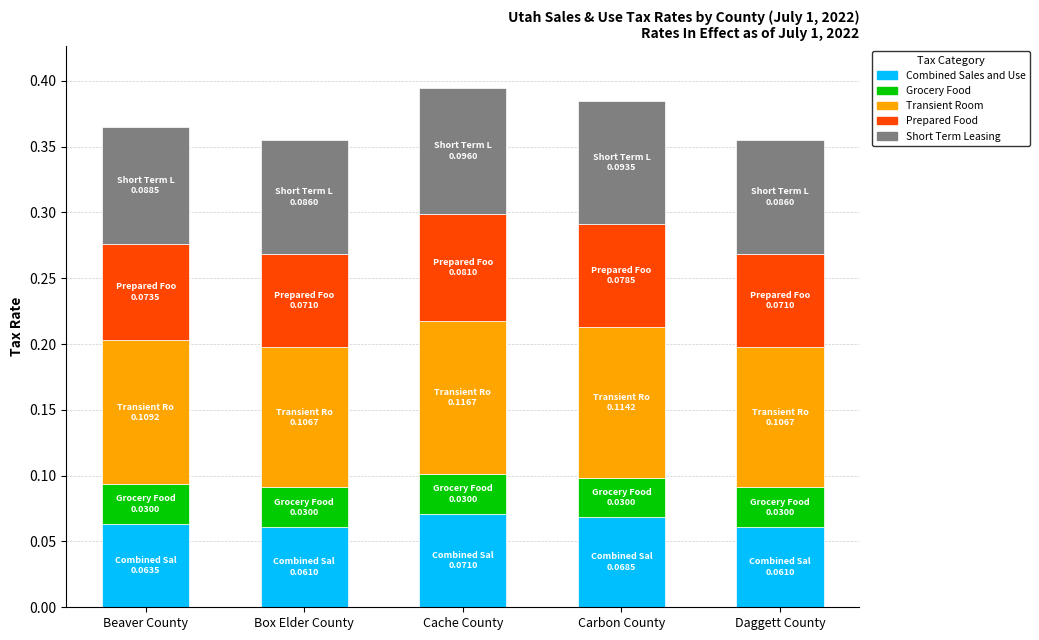

What is the total value across all series at Daggett County?

0.4